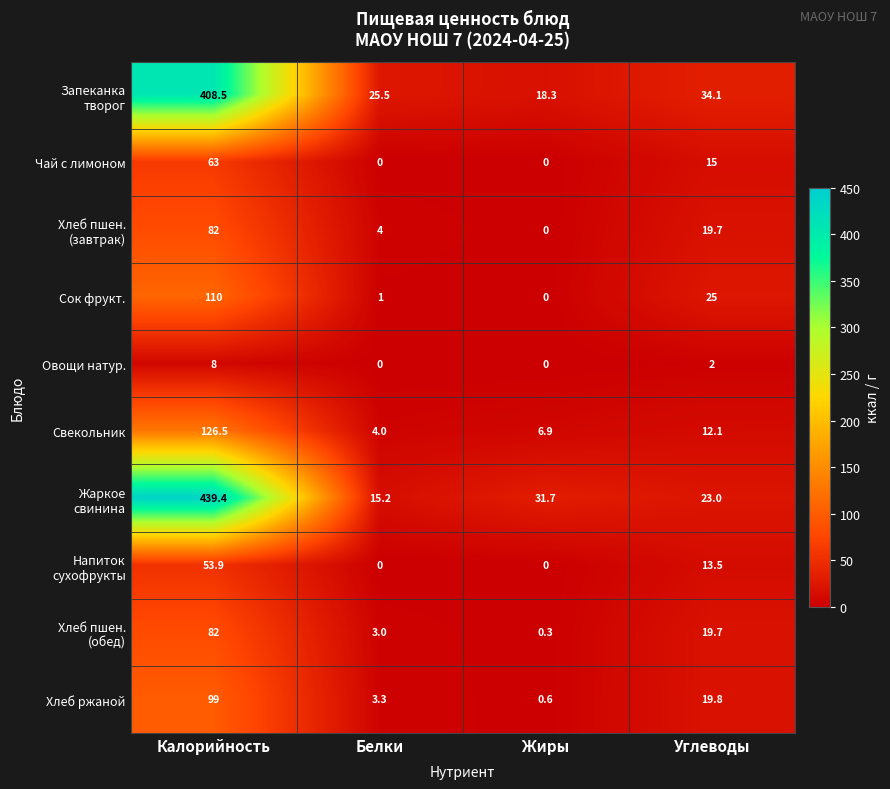

Which label corresponds to the largest value in the chart?

Калорийность